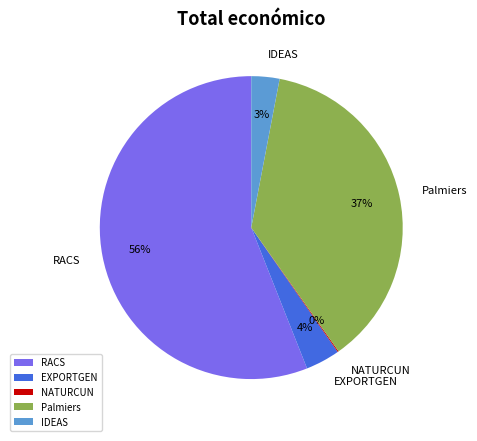

True or false: IDEAS accounts for 3% of the total.

True